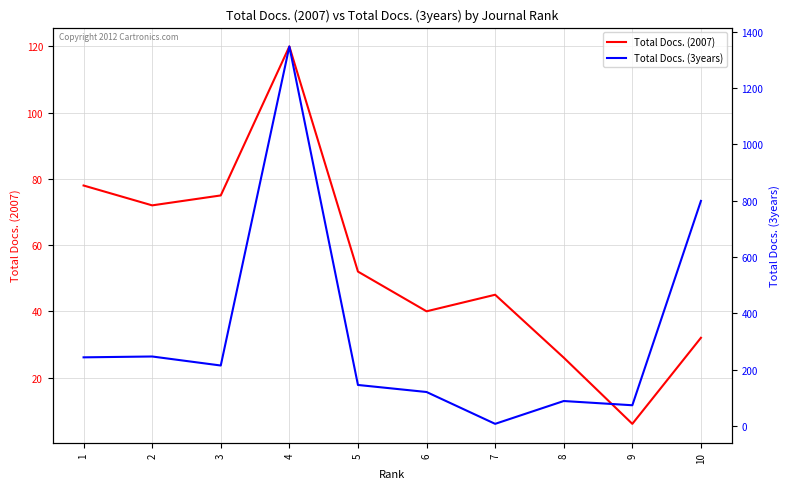

How many times do Total Docs. (2007) and Total Docs. (3years) cross each other?

2